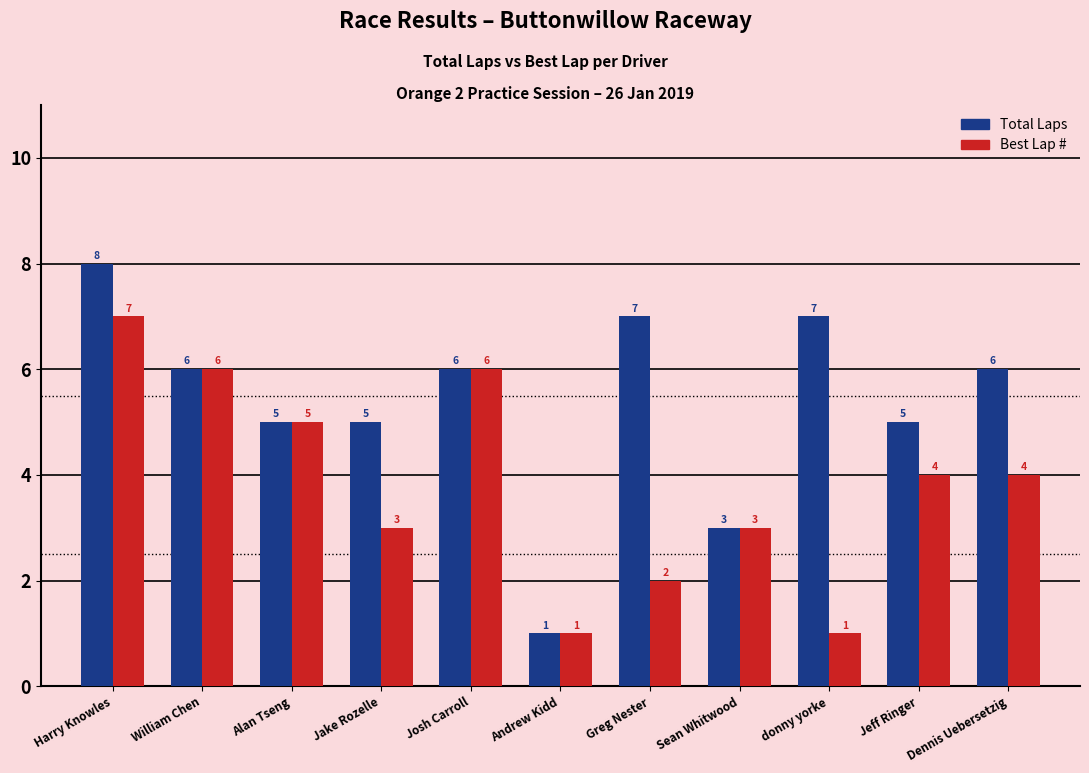

At which label does Best Lap # reach its peak?

Harry Knowles